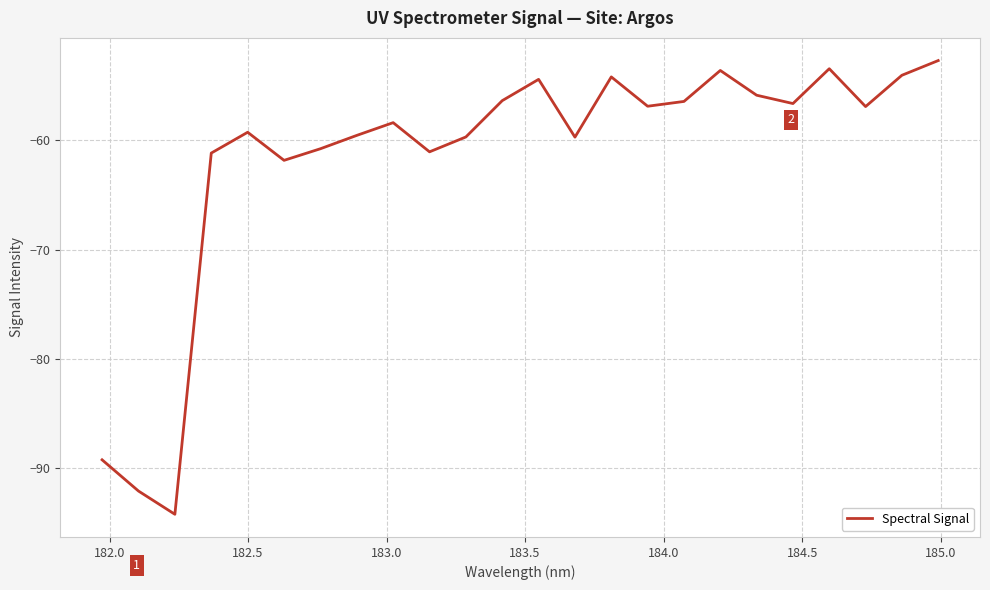

How many lines are shown in the chart?

1